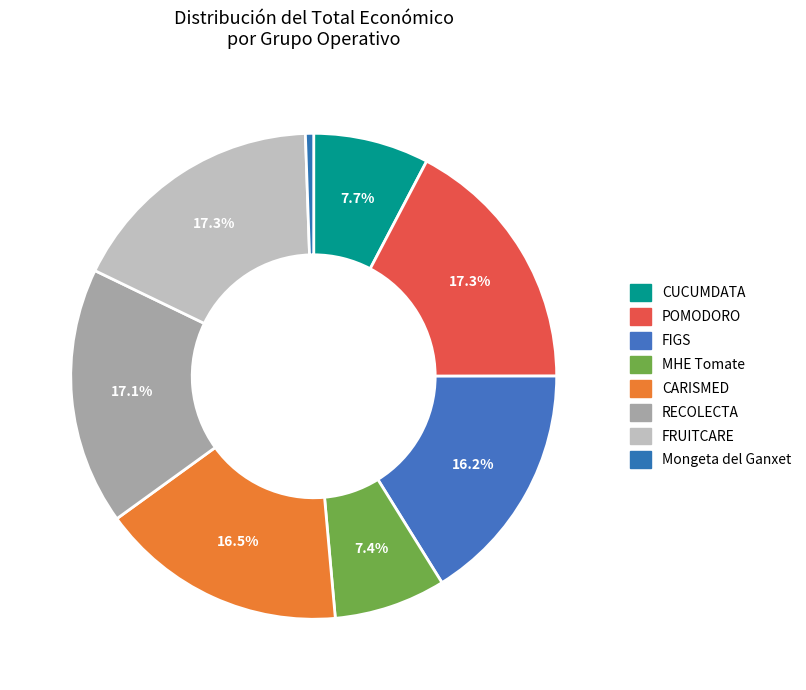

To the nearest percent, what portion does FIGS represent?

16%